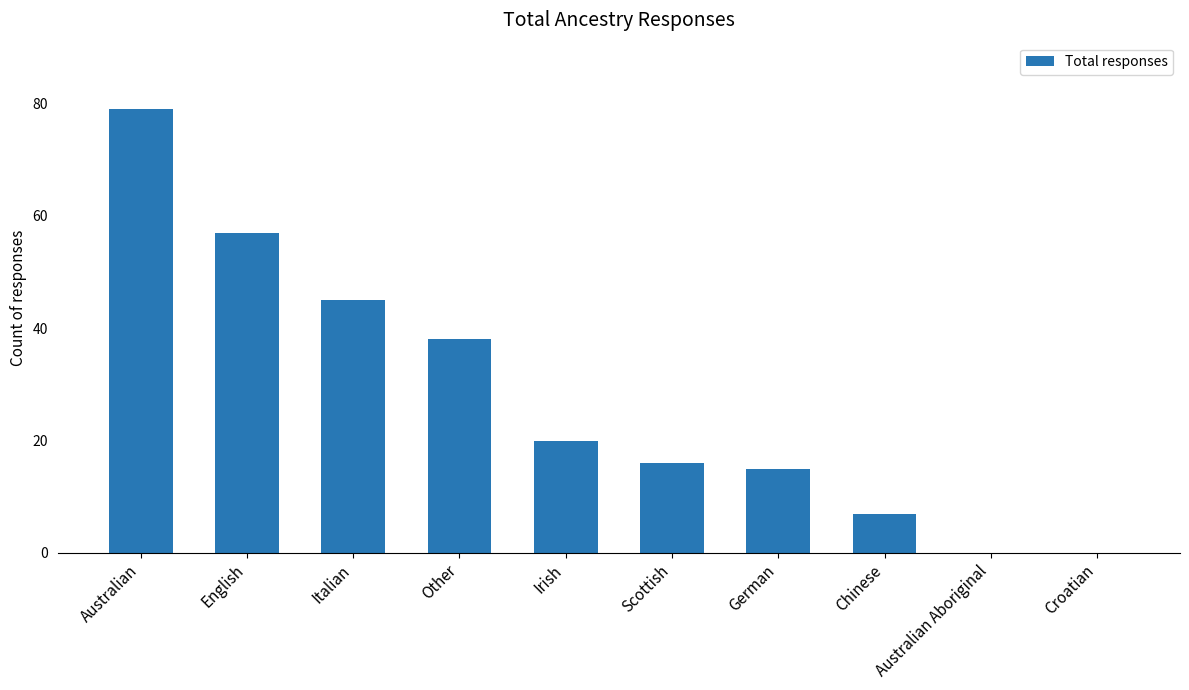

The value at Chinese is 2. True or false?

False